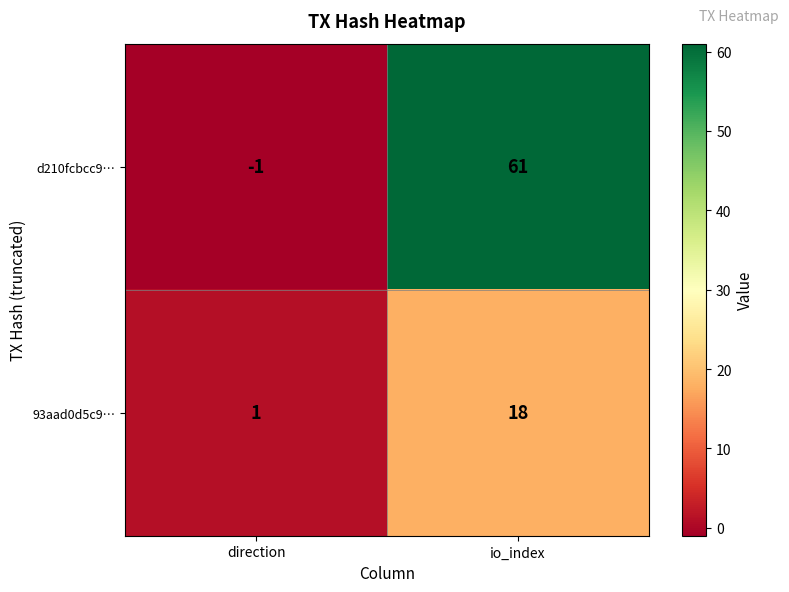

The value of d210fcbcc9… at io_index is 106. True or false?

False